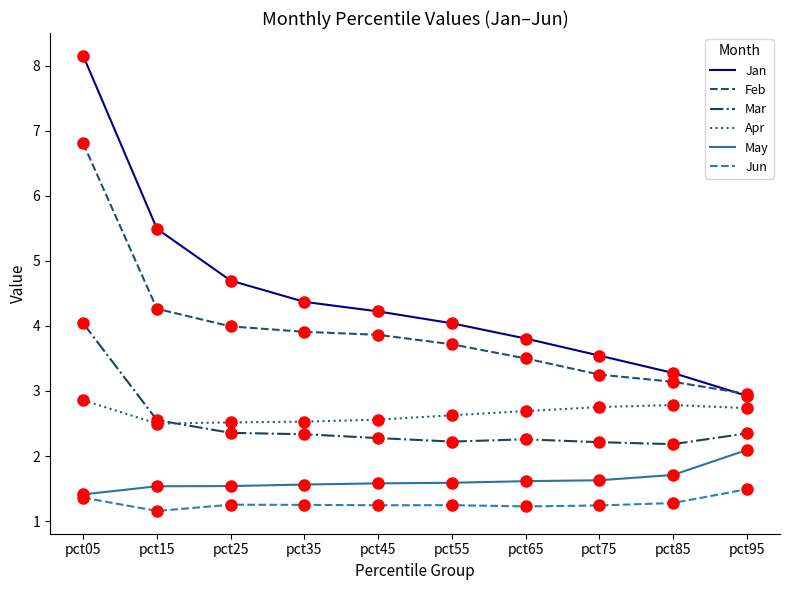

Between pct25 and pct65, which series saw the biggest shift?

Jan